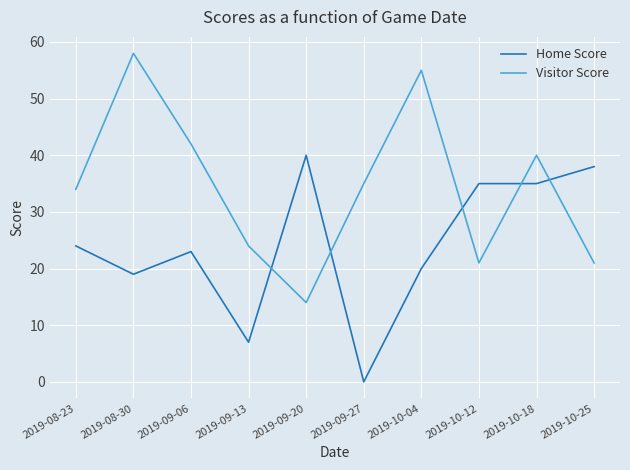

What are all the series names shown in the legend?

Home Score, Visitor Score